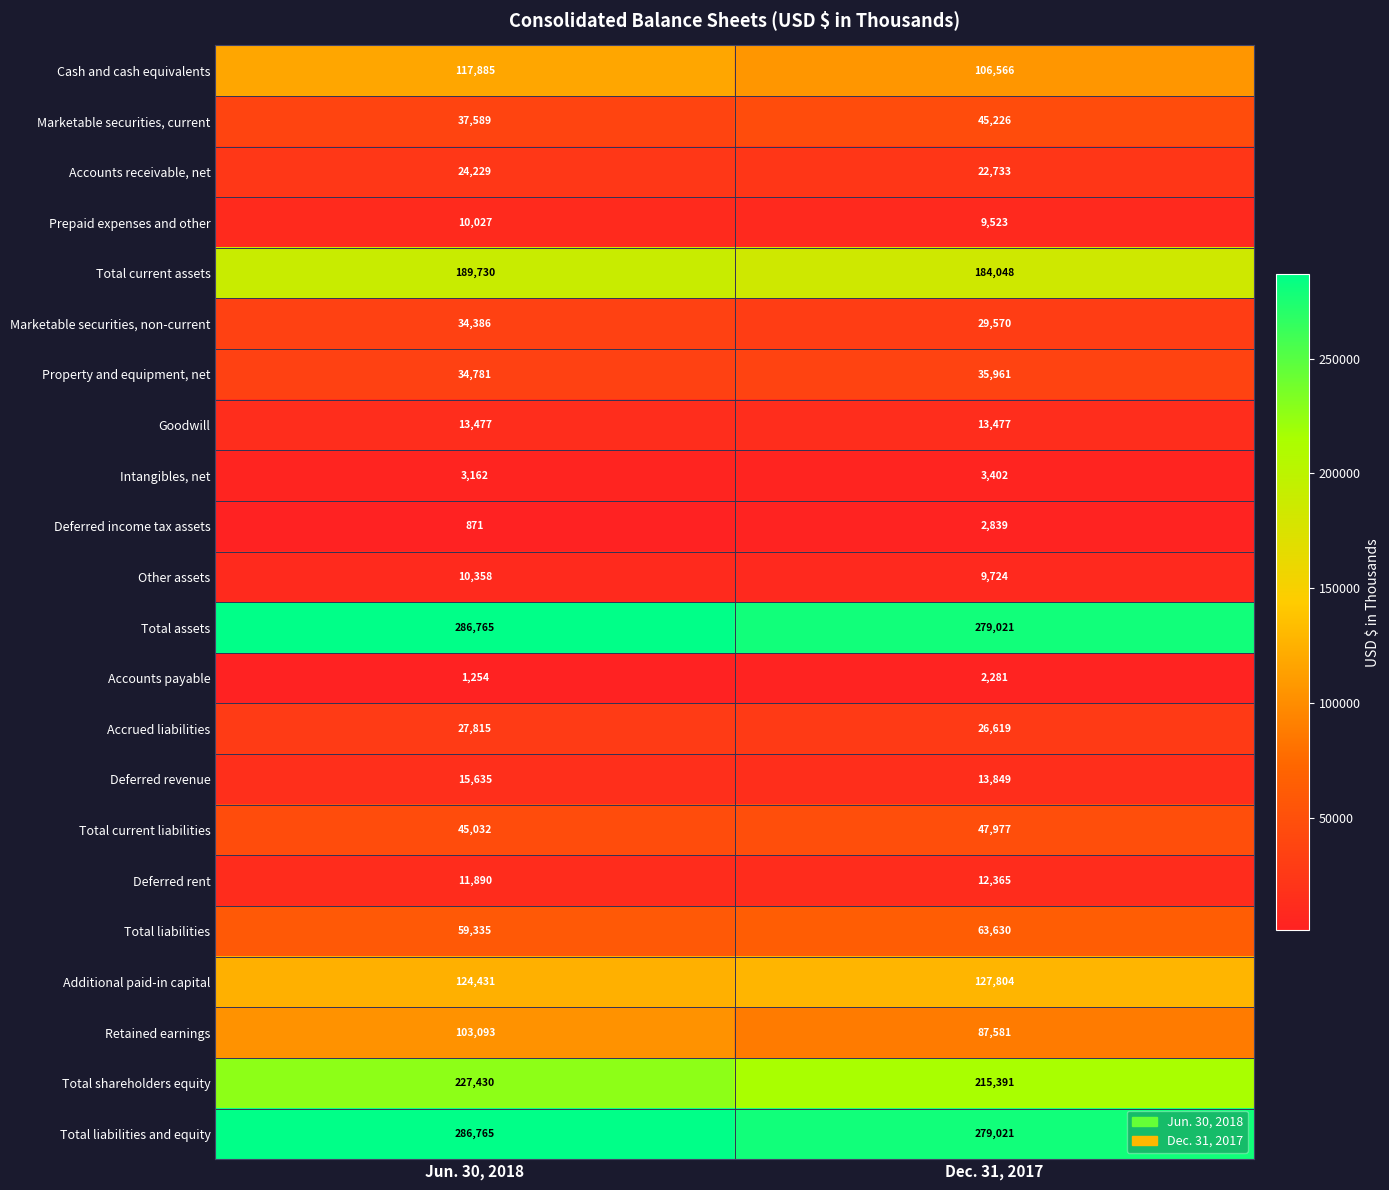

What is the sum of all Total liabilities values?

122965